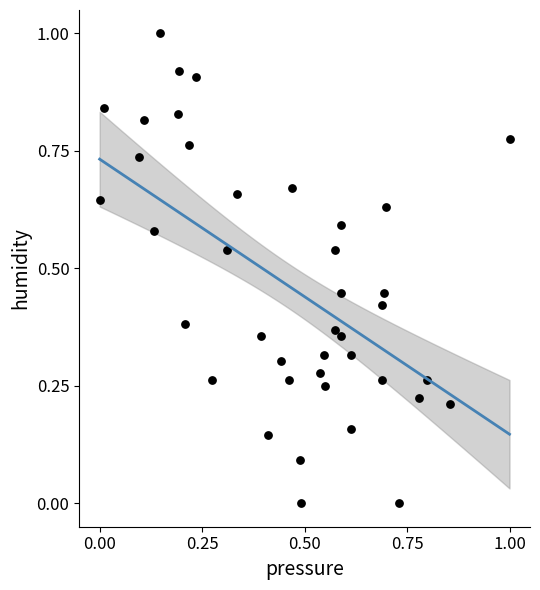

What is the range of Y values (max minus min)?

1.0